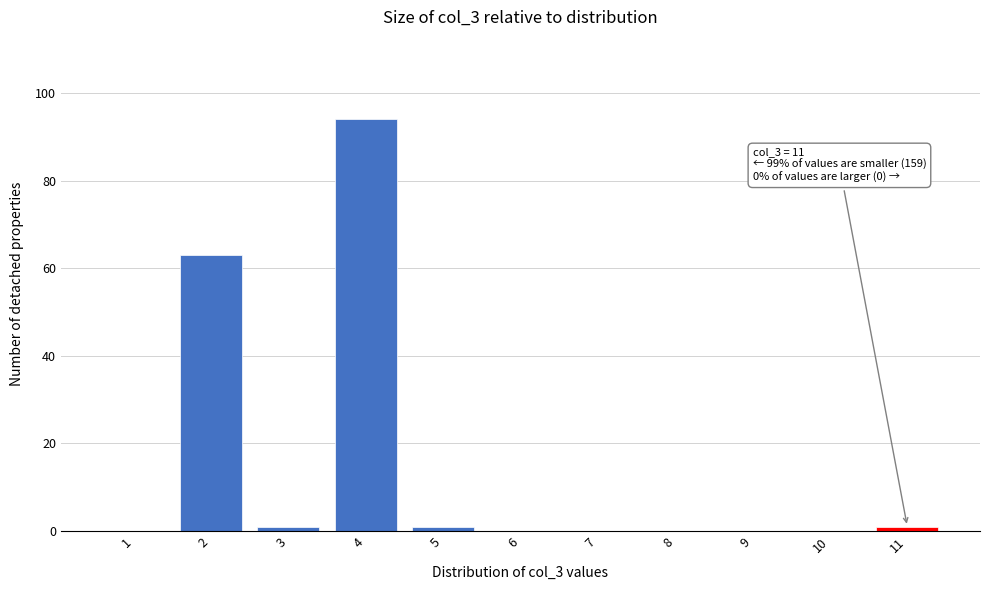

Reading left to right, what are all the values shown in this chart?

1=0	2=63	3=1	4=94	5=1	6=0	7=0	8=0	9=0	10=0	11=1